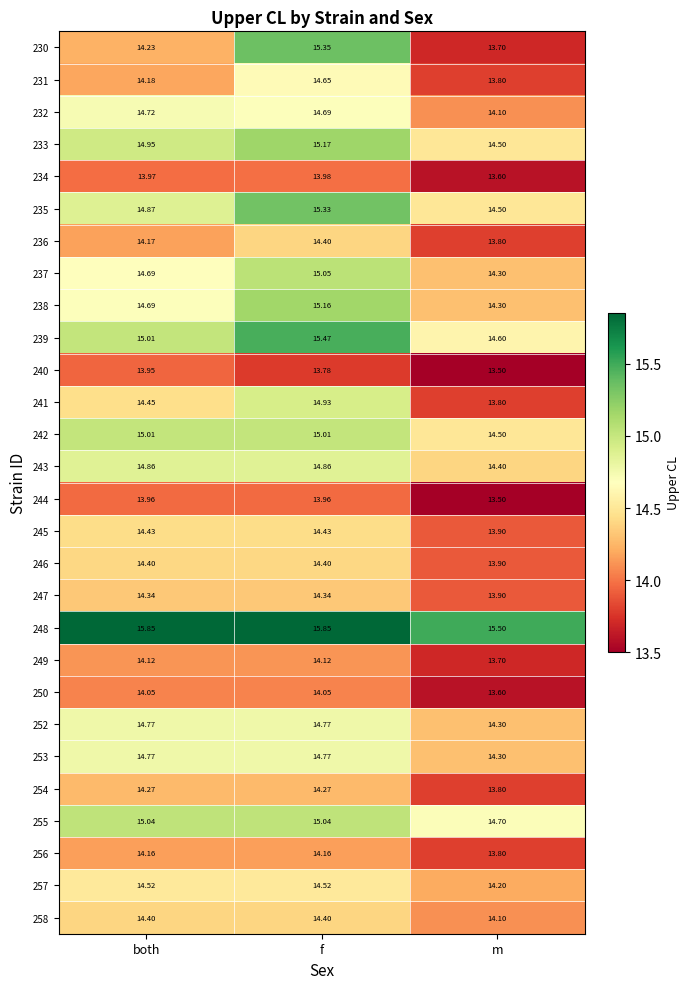

At which category does the chart reach its minimum across all series?

m